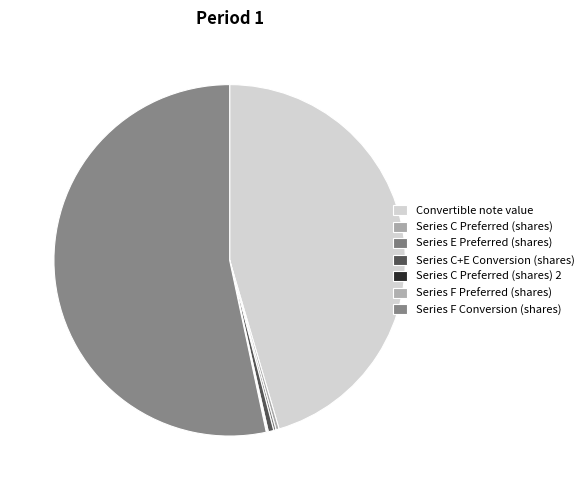

Rank the categories by value from highest to lowest.

Series F Conversion (shares), Convertible note value, Series C+E Conversion (shares), Series C Preferred (shares), Series E Preferred (shares), Series C Preferred (shares) 2, Series F Preferred (shares)